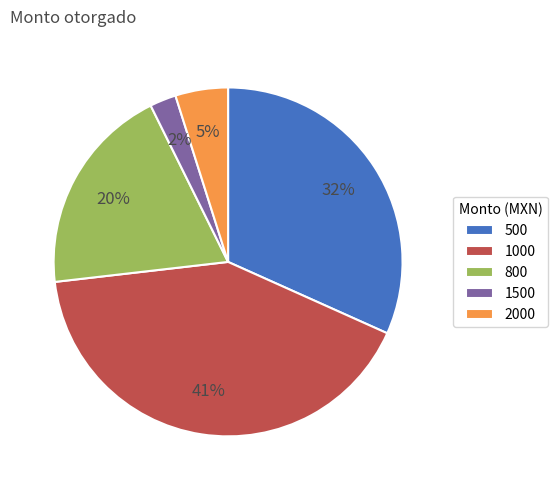

How many segments does this pie chart have?

5